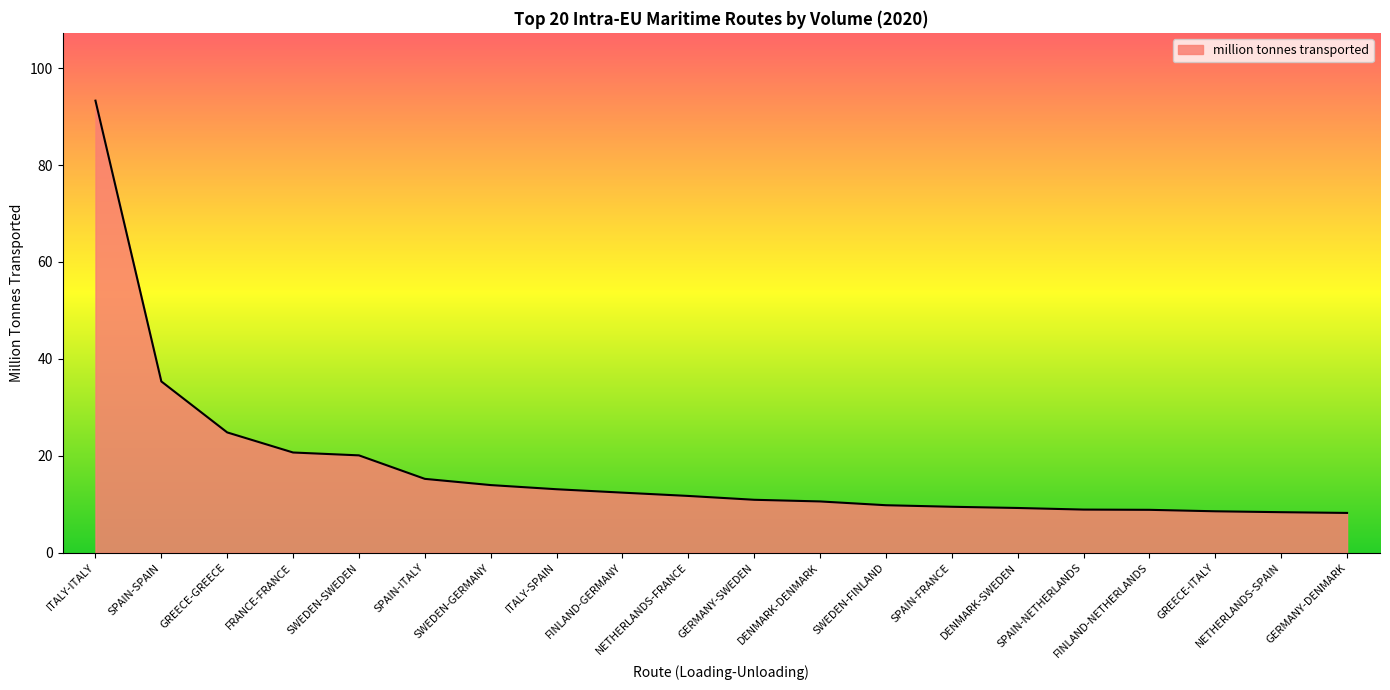

What is the maximum value shown in the chart?

93.3